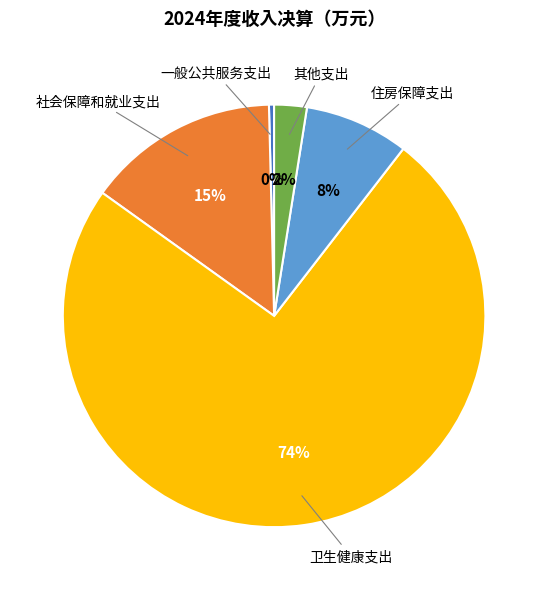

The 一般公共服务支出 slice represents 0% of the pie. True or false?

True